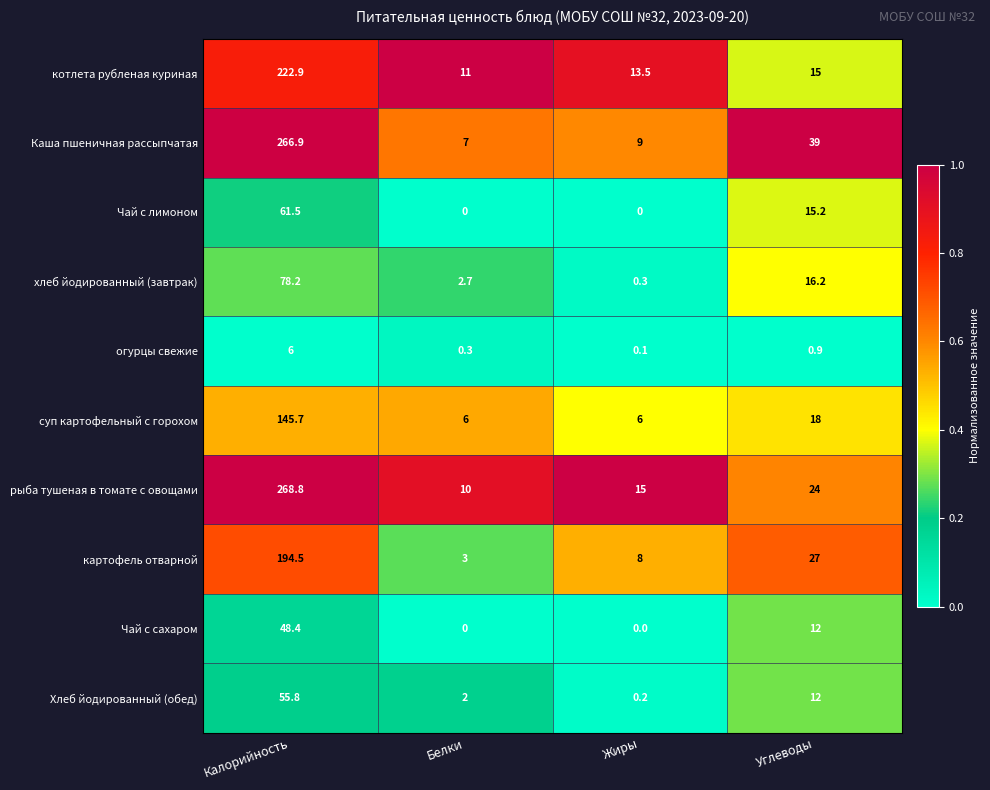

Which category has the lowest value in the Каша пшеничная рассыпчатая series?

Белки